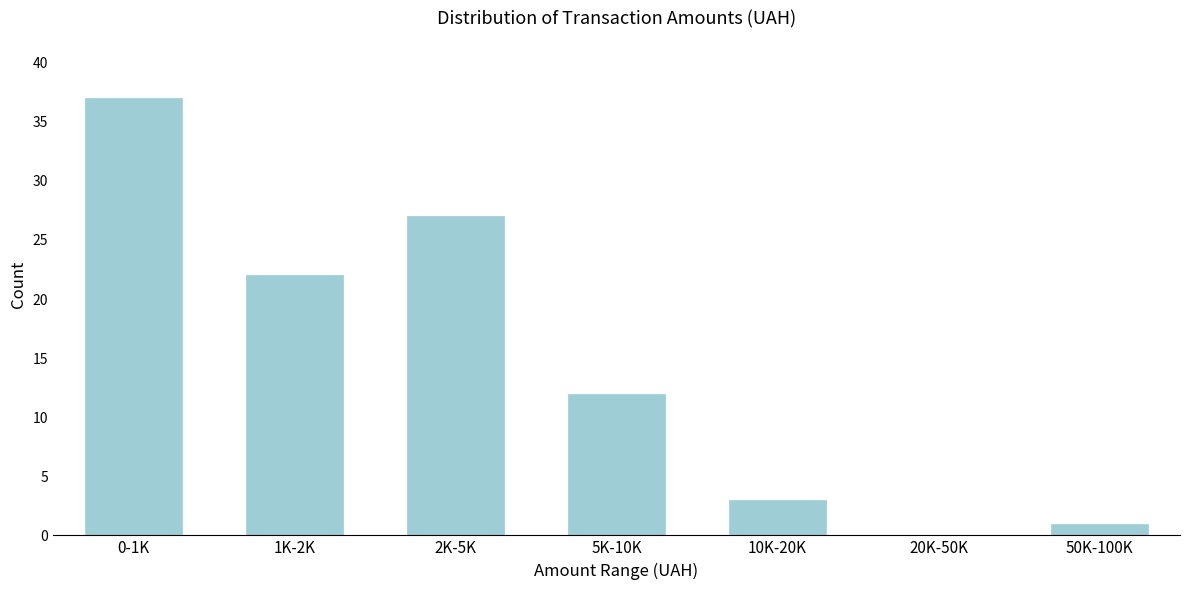

Reading left to right, extract all data points from this chart.

0-1K=37	1K-2K=22	2K-5K=27	5K-10K=12	10K-20K=3	20K-50K=0	50K-100K=1